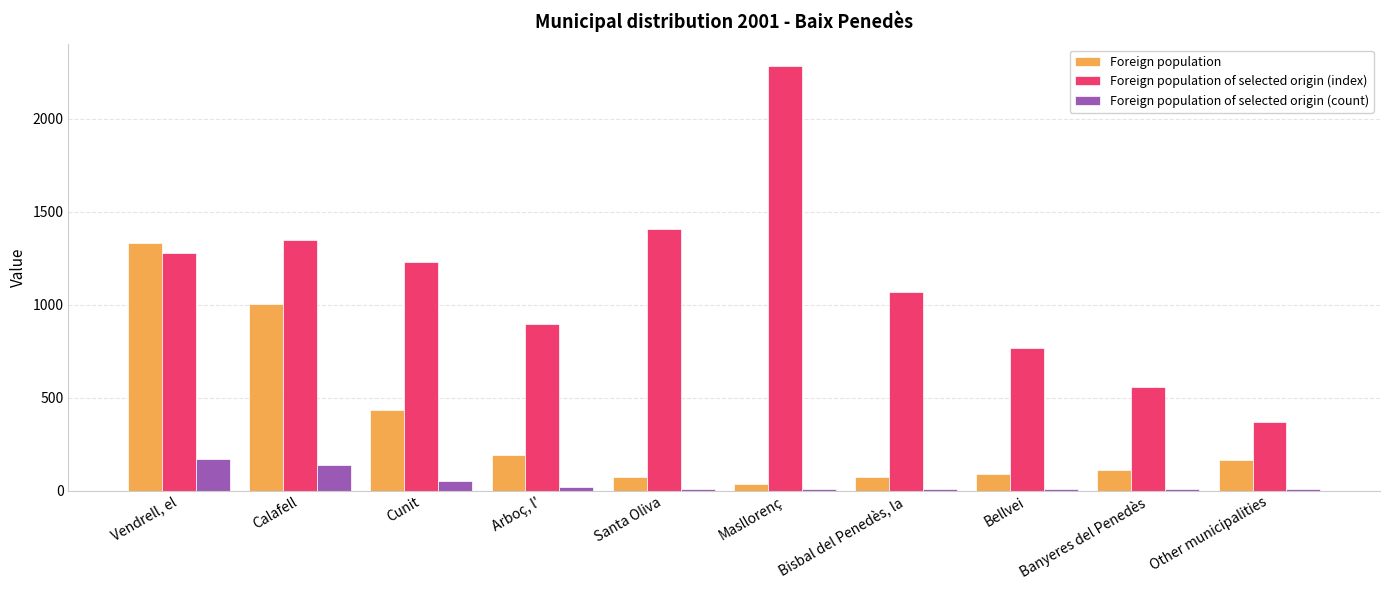

True or false: Foreign population of selected origin (index) has a value of 1067 at Bisbal del Penedès, la.

True